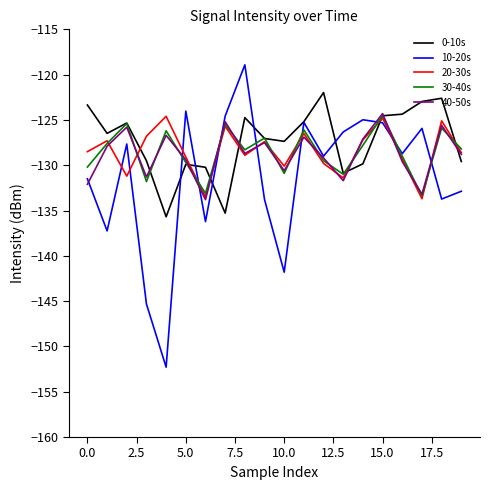

True or false: 10-20s and 20-30s intersect in this chart.

True